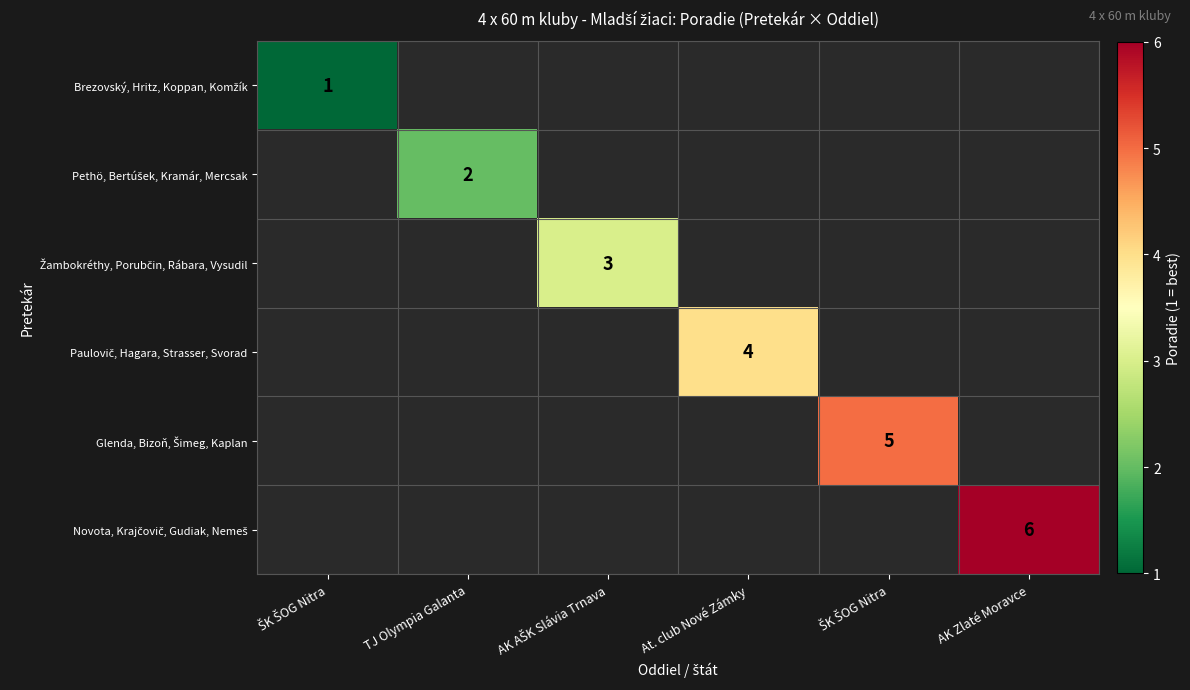

At which category does the chart reach its minimum across all series?

ŠK ŠOG Nitra